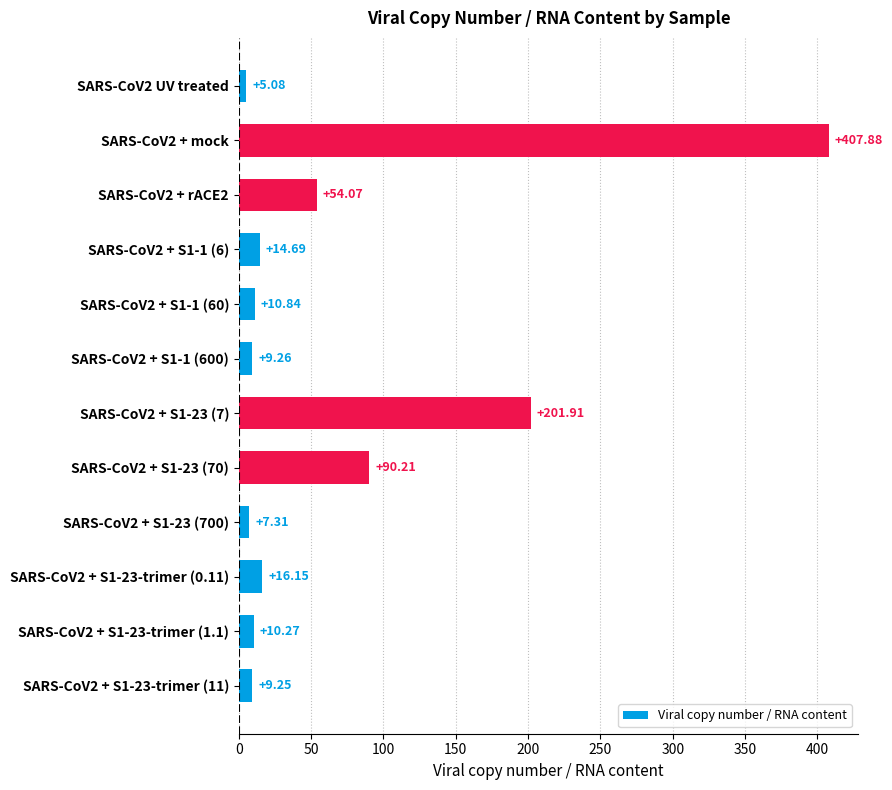

Which category has the highest value across all series?

SARS-CoV2 + mock